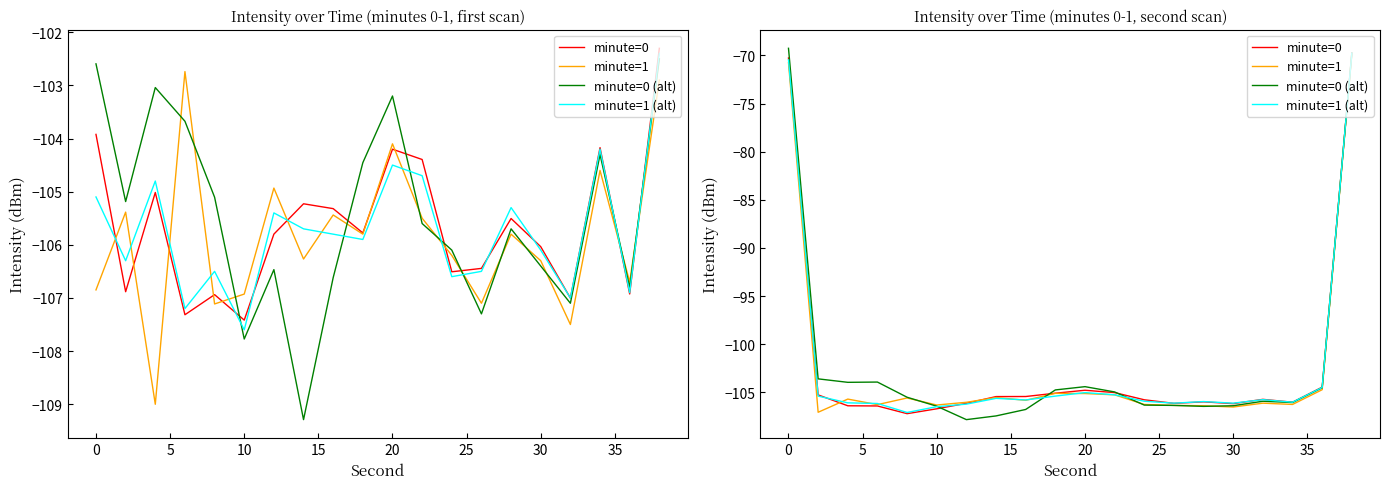

In minute=0, how many points are lower than both neighbors (excluding endpoints)?

4